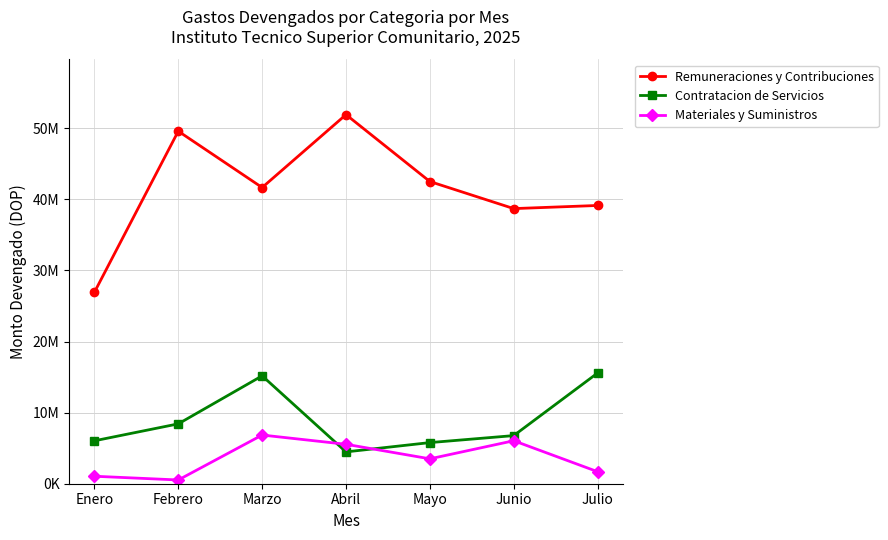

Which series has the largest range (max minus min)?

Remuneraciones y Contribuciones